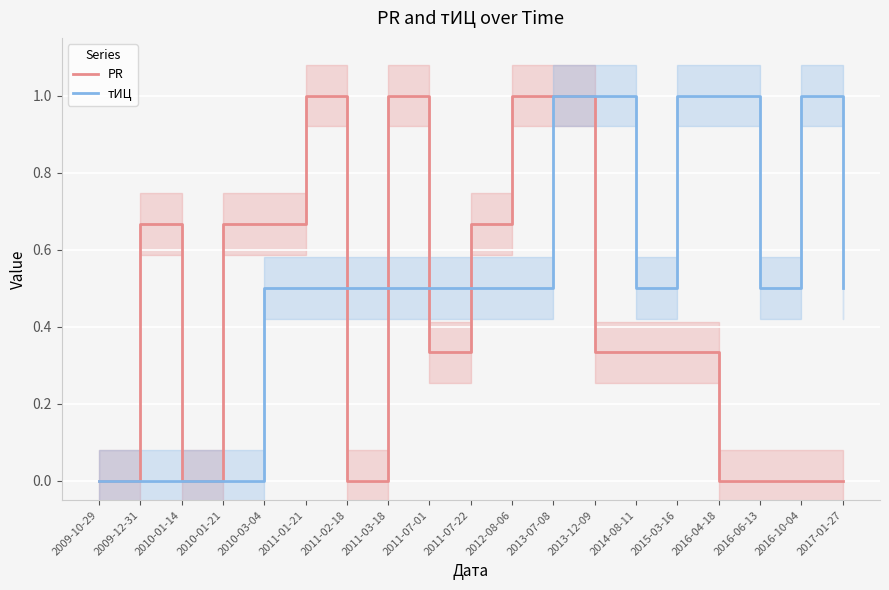

Which series has the largest total across all categories?

тИЦ